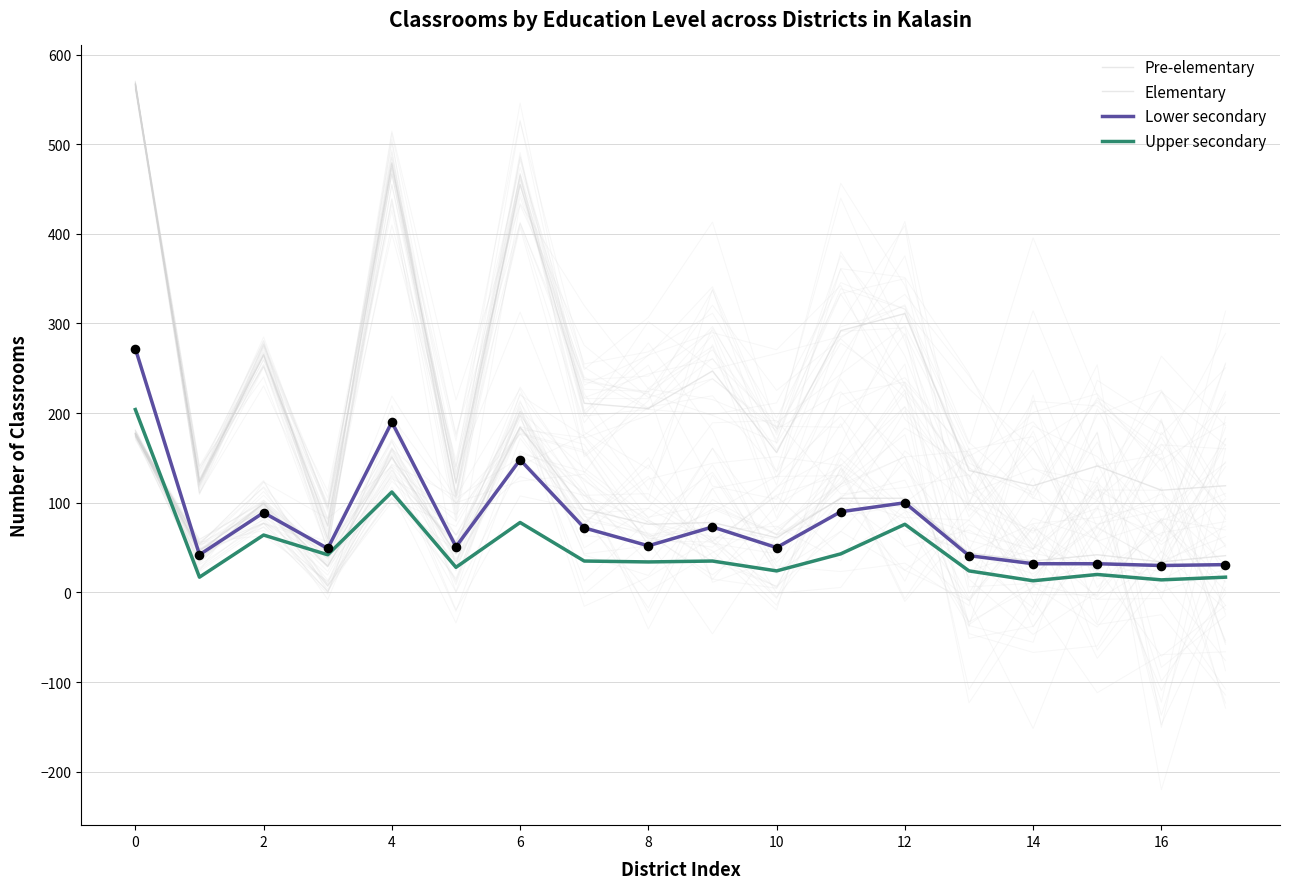

What are all the series names shown in the legend?

Pre-elementary, Elementary, Lower secondary, Upper secondary